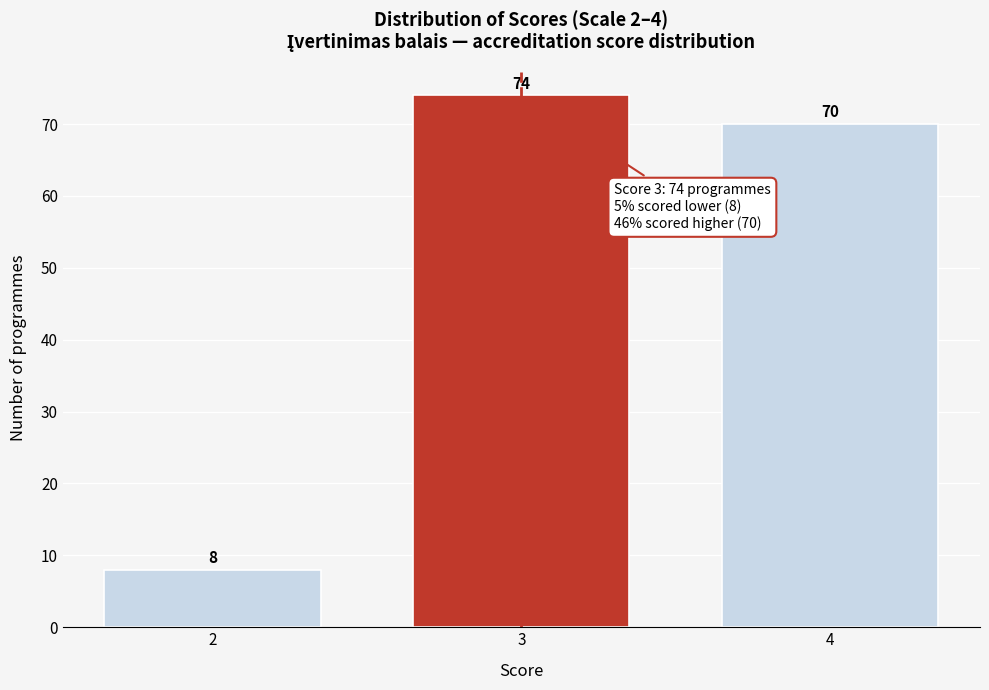

Reading right to left, list all the values displayed in this chart.

4=70	3=74	2=8